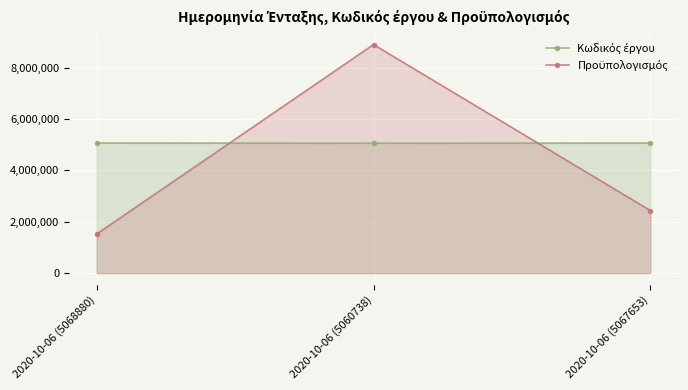

Reading left to right, extract all data points from this chart.

Κωδικός έργου: 2020-10-06 (5068880)=5068880.0	2020-10-06 (5060738)=5060738.0	2020-10-06 (5067653)=5067653.0
Προϋπολογισμός: 2020-10-06 (5068880)=1523988.9	2020-10-06 (5060738)=8903531.8	2020-10-06 (5067653)=2437569.6